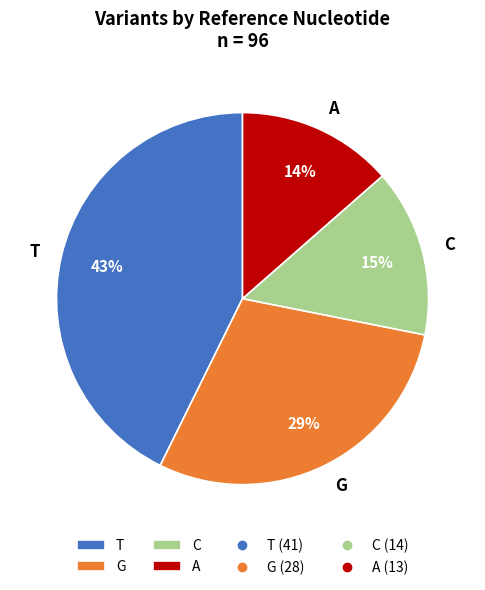

Between G and C, which is larger?

G